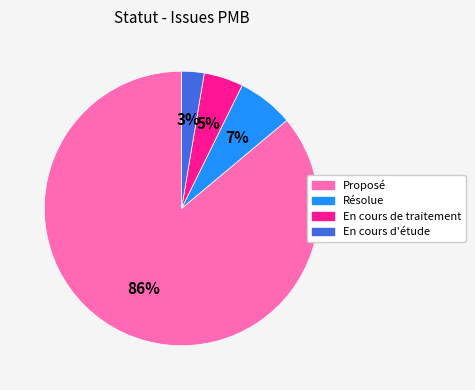

To the nearest percent, what percentage of the pie is En cours d'étude?

3%